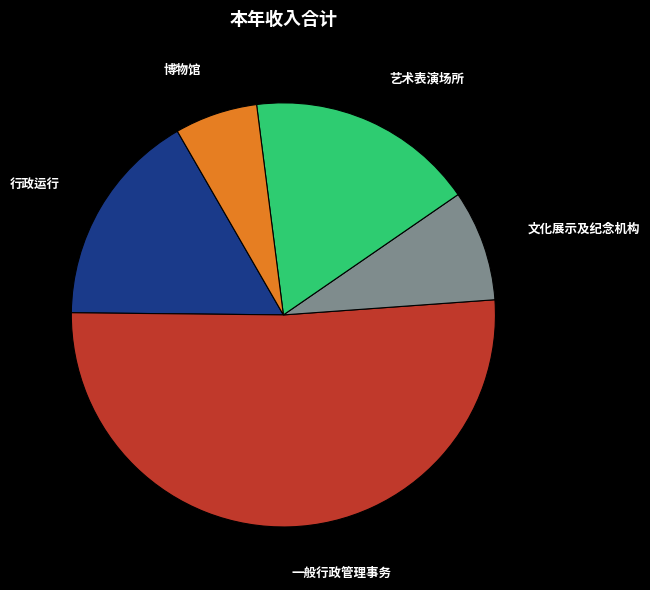

Which category has the smallest portion of the pie?

博物馆